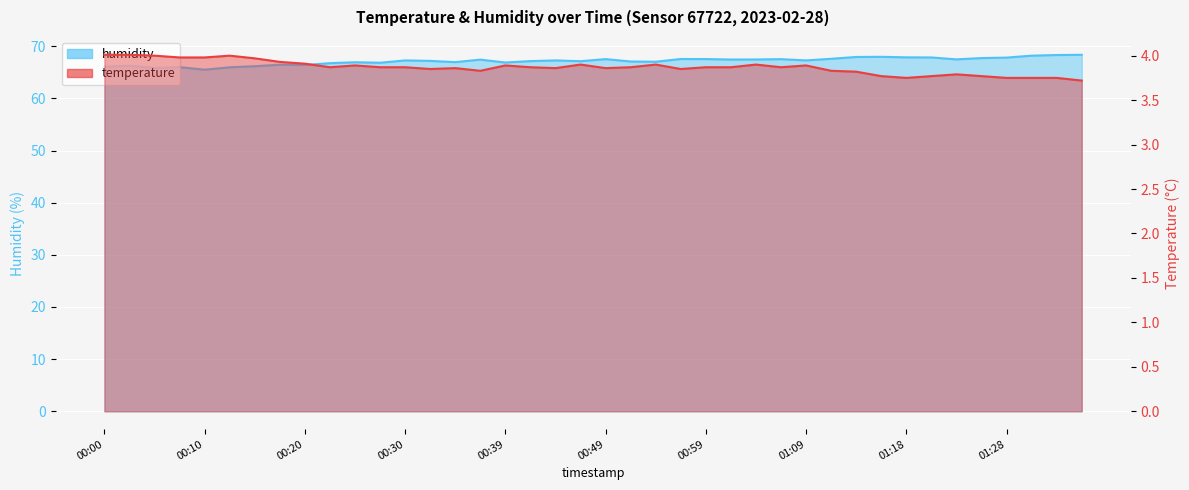

Which series has the widest spread of values?

humidity